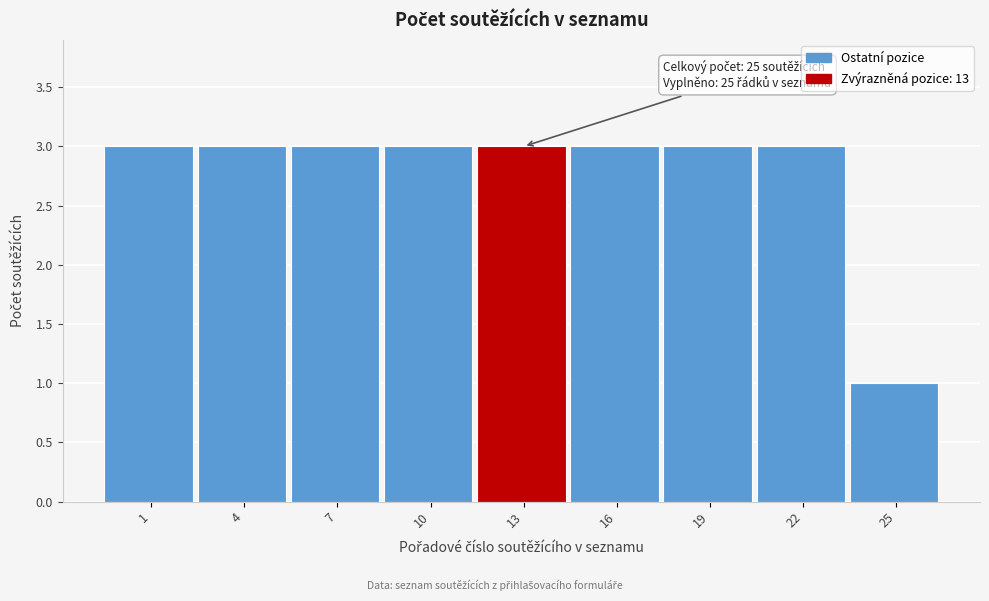

Reading left to right, extract all data points from this chart.

1=3	4=3	7=3	10=3	13=3	16=3	19=3	22=3	25=1